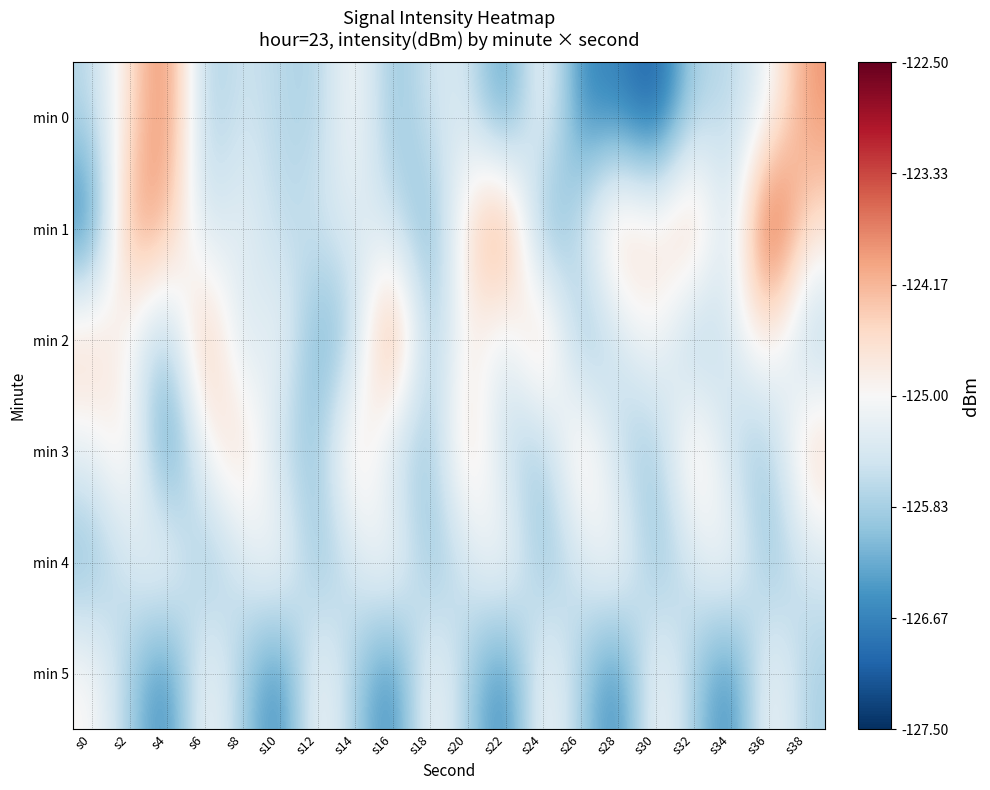

What is the minimum value shown in the chart?

-127.2